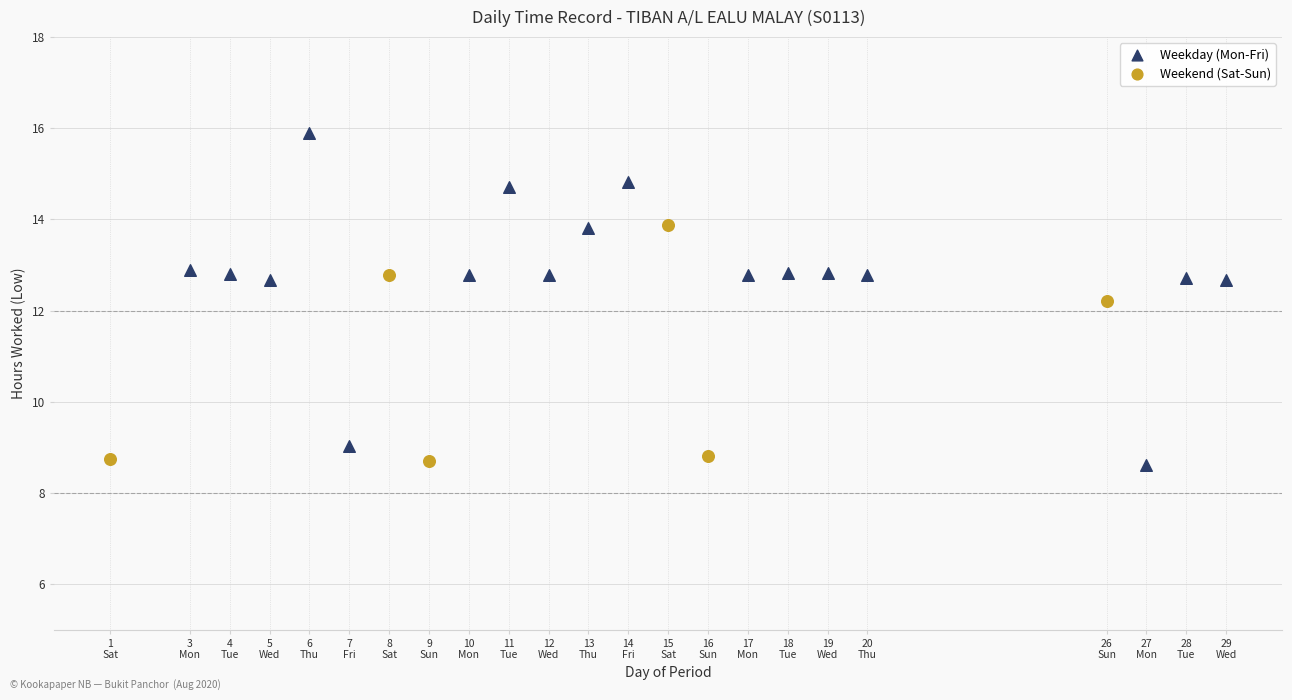

Which series reaches the maximum Y coordinate?

Weekday (Mon-Fri)